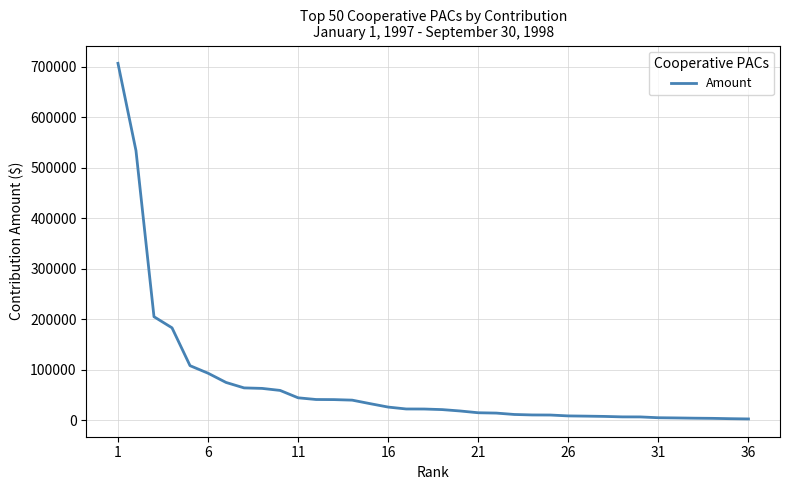

What is the difference between the maximum and minimum values?

704456